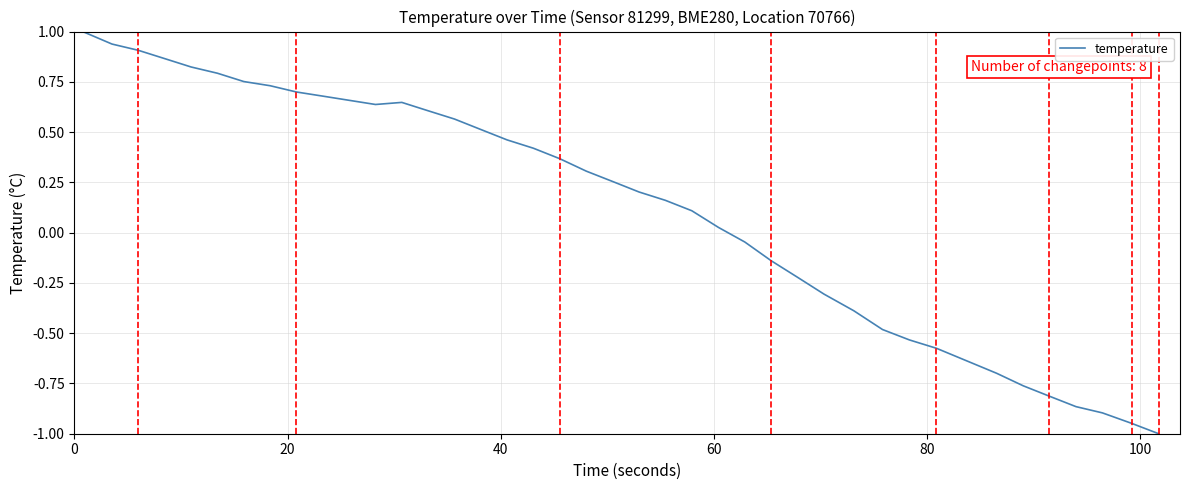

What is the minimum value shown in the chart?

-1.0